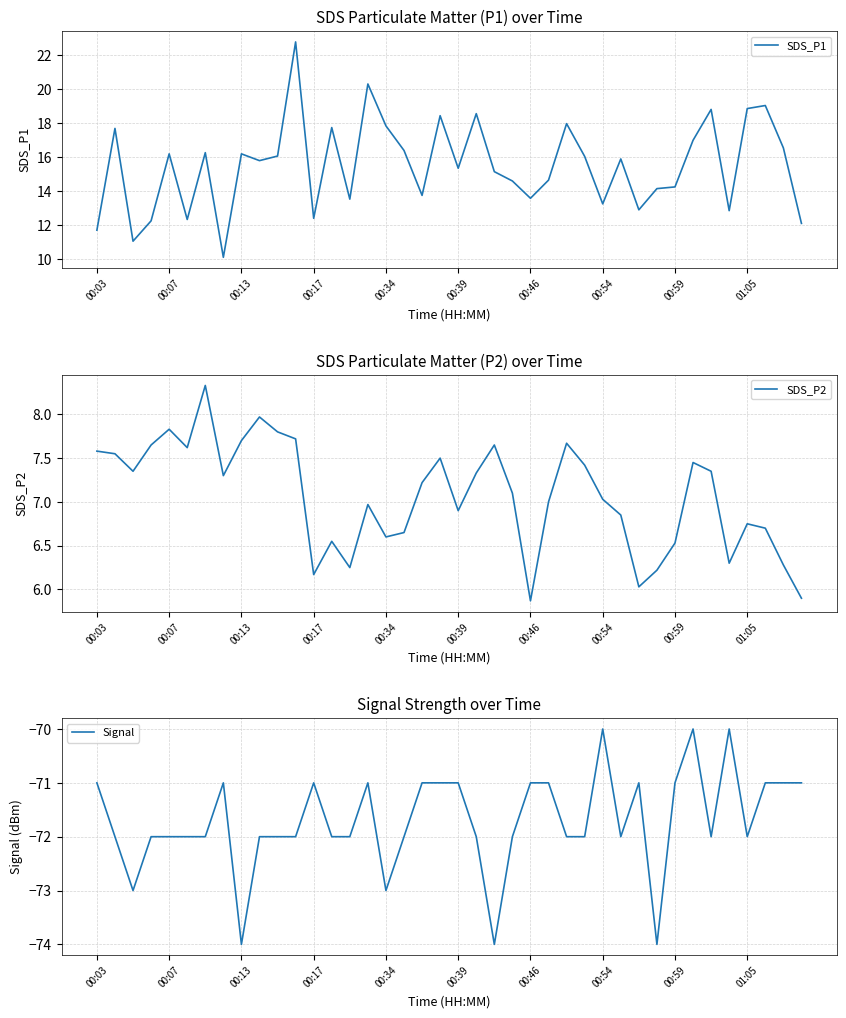

At which label does Signal first exceed -72?

00:03